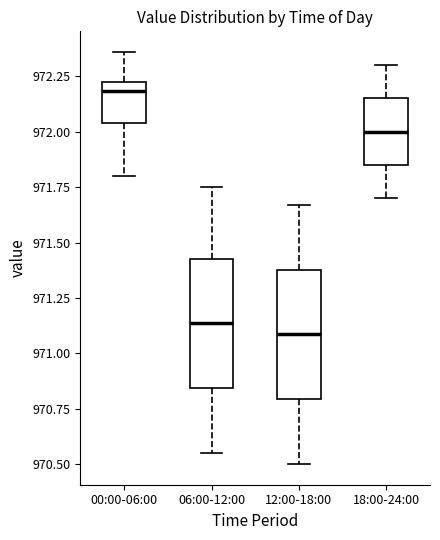

Where does the lower whisker of the box for 00:00-06:00 end on the y-axis? The values are not printed on the chart, so give them approximately, as read against the axis.

971.80